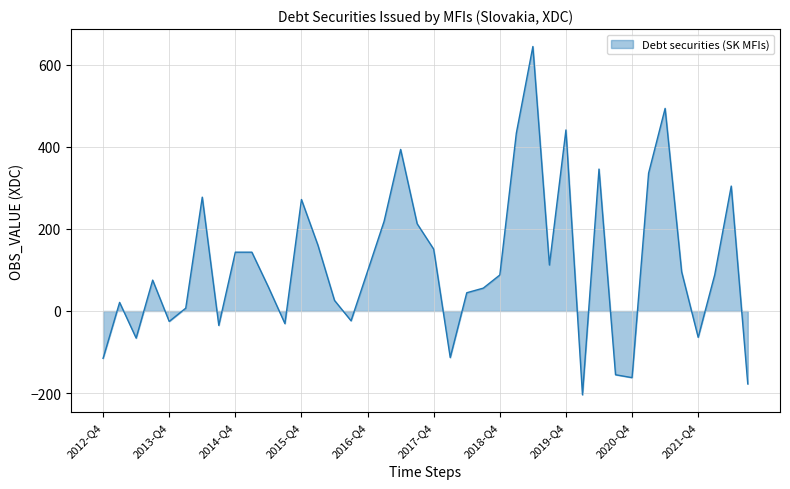

What is the difference between the maximum and minimum values?

848.8